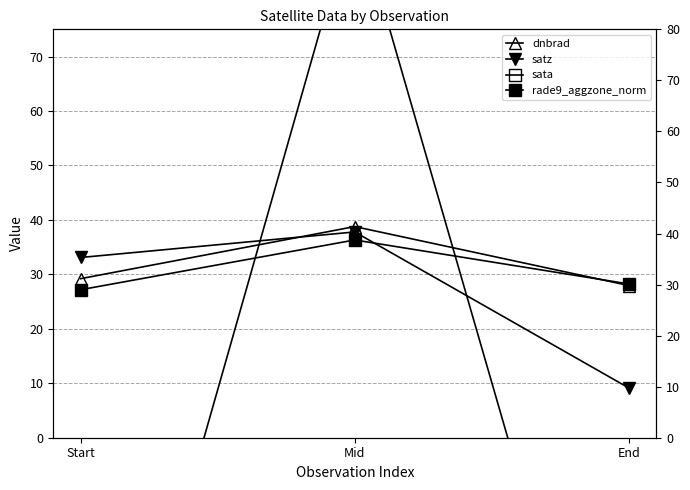

Reading right to left, transcribe all the data shown in this chart.

dnbrad: End=27.9	Mid=38.8	Start=29.2
satz: End=9.1	Mid=37.8	Start=33.1
sata: End=-76.9	Mid=97.2	Start=-79.5
rade9_aggzone_norm: End=28.2	Mid=36.3	Start=27.2